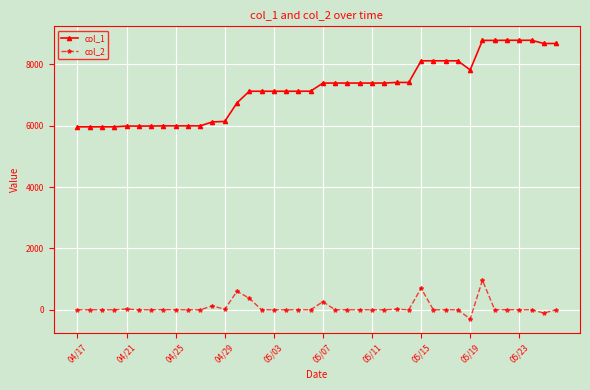

Which series has the largest range (max minus min)?

col_1